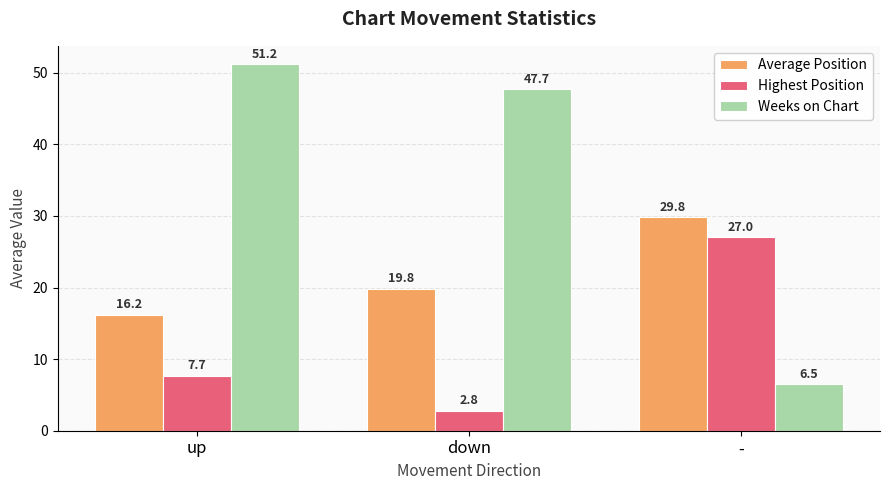

What is the difference between the highest and lowest values at -?

23.3